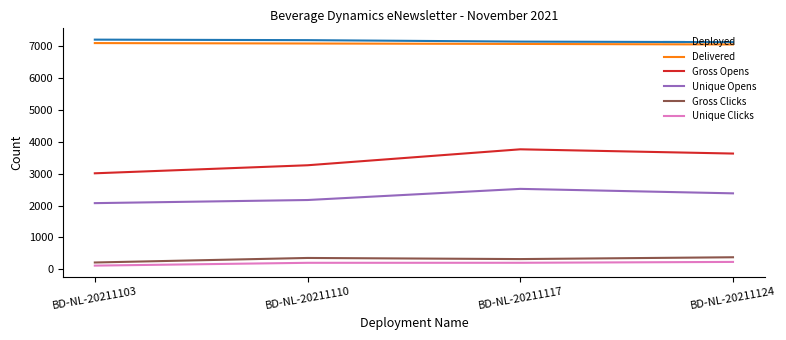

Is the value of Unique Opens at BD-NL-20211103 greater than the value of Unique Clicks at BD-NL-20211117?

Yes